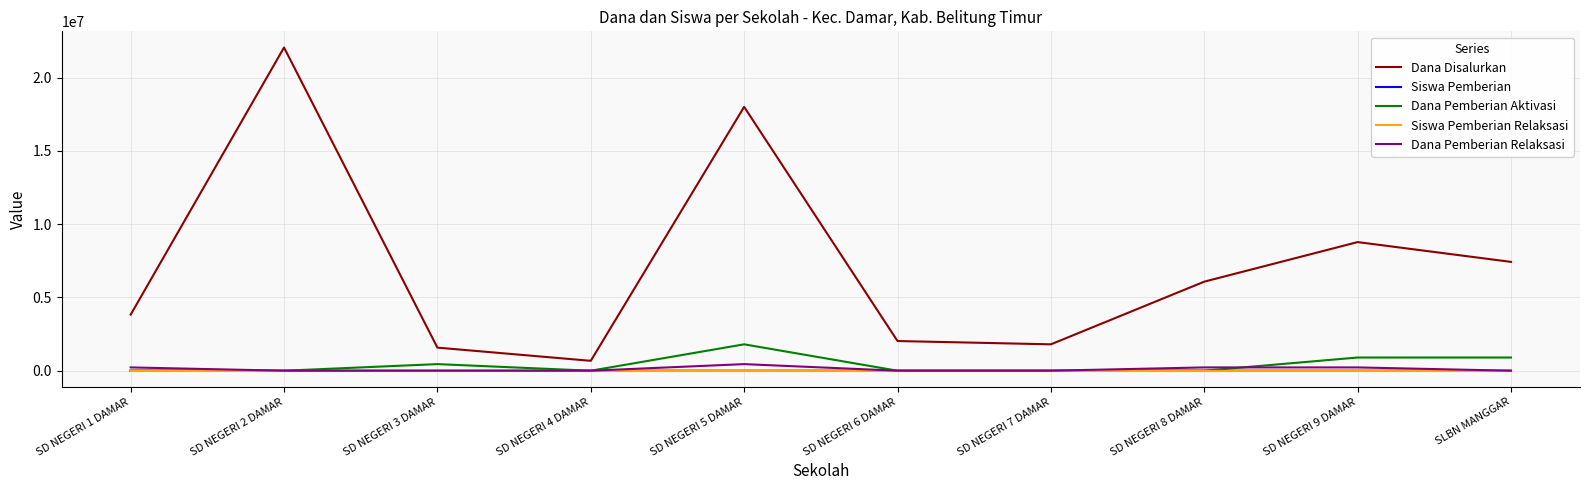

Which series changed the most between SD NEGERI 1 DAMAR and SD NEGERI 9 DAMAR?

Dana Disalurkan